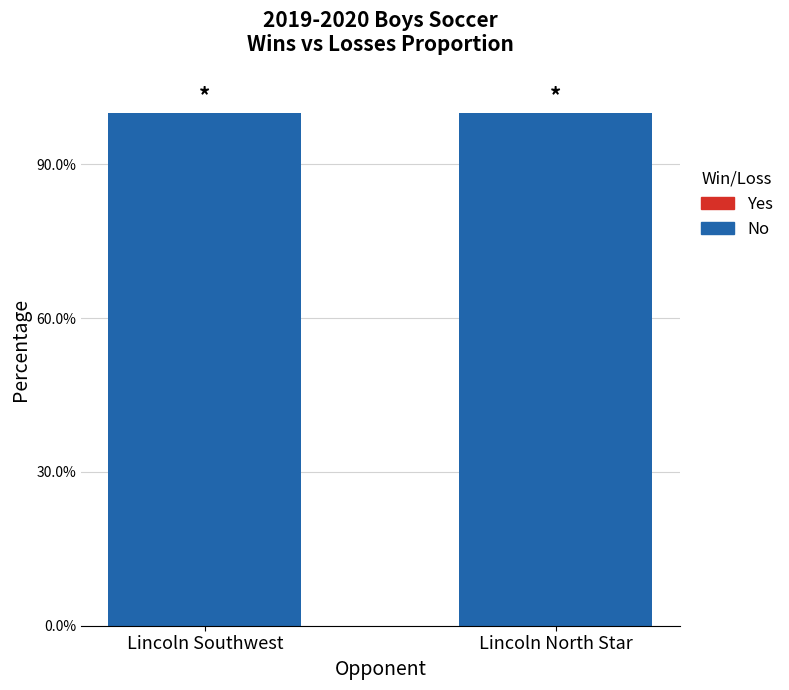

Which has a higher value, Lincoln Southwest or Lincoln North Star?

Lincoln Southwest